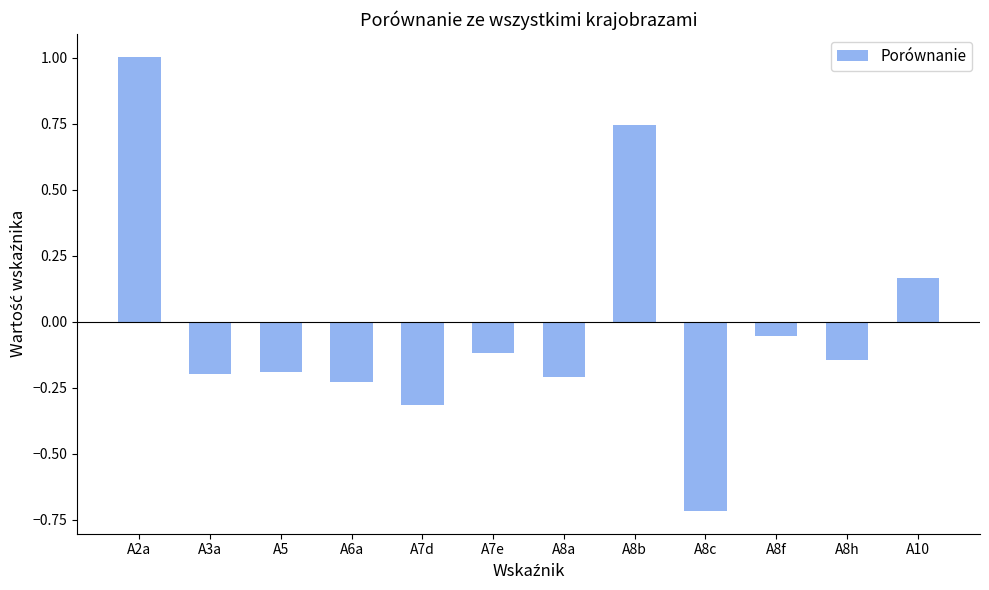

Which has a higher value, A6a or A7d?

A6a